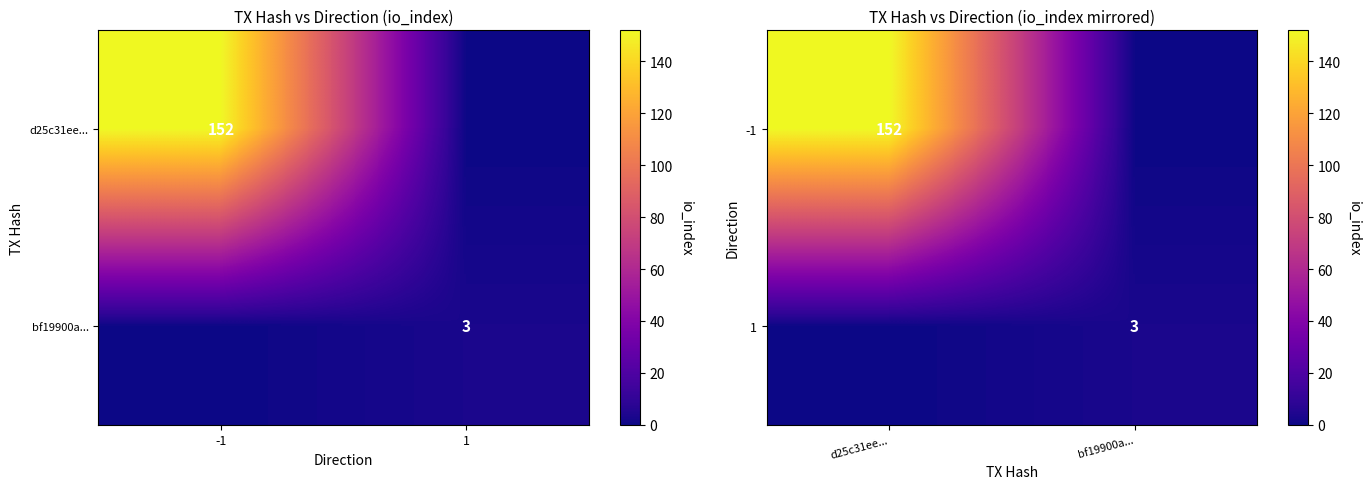

What is the sum of all 1 values?

3